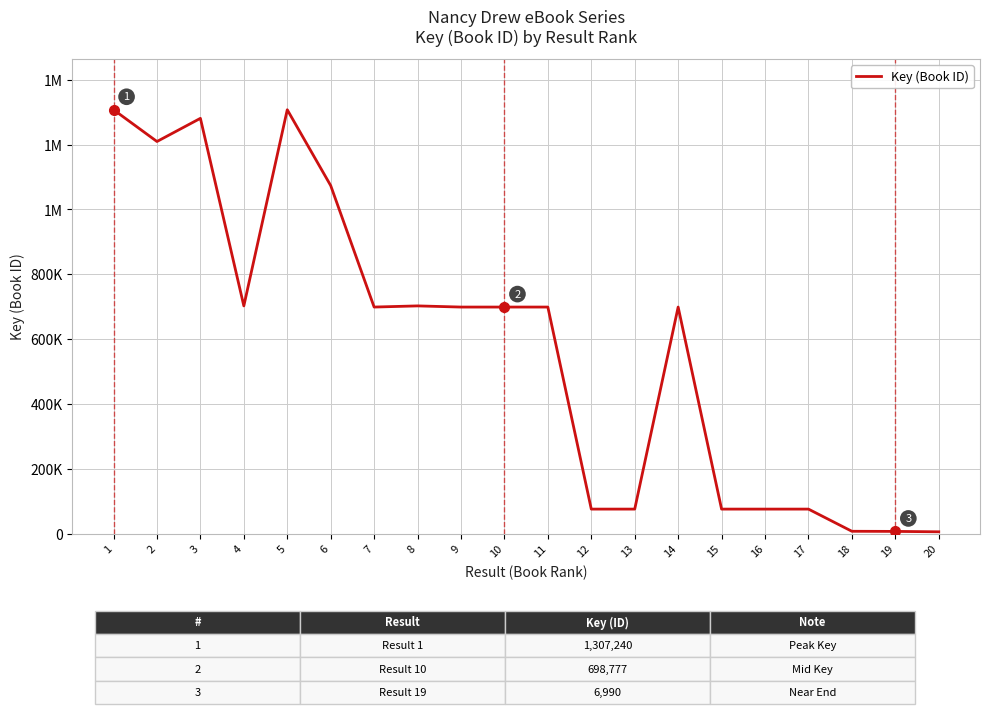

Is this an area chart (filled region under the line)?

No